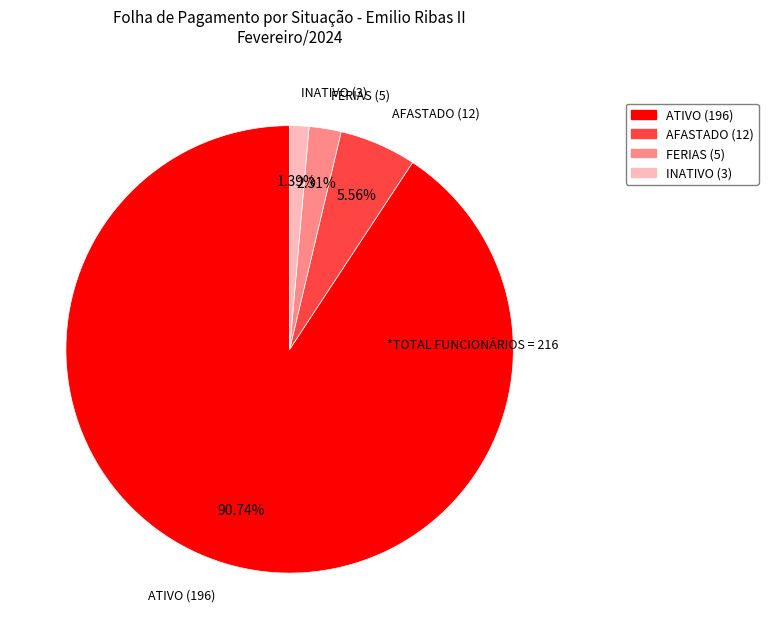

Is the sum of FERIAS (5) and AFASTADO (12) greater than half?

No